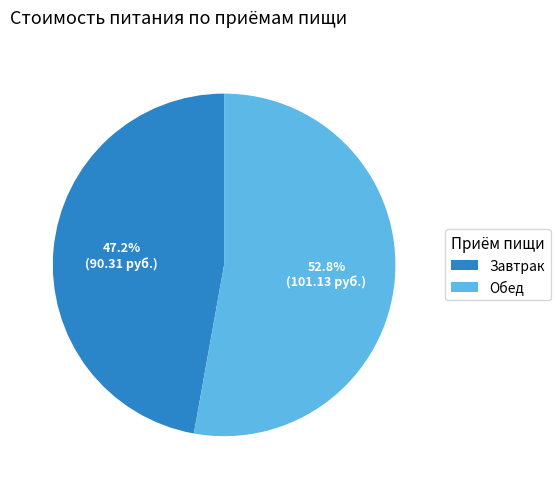

To the nearest percent, what is the difference between the largest and smallest slice percentages?

6%